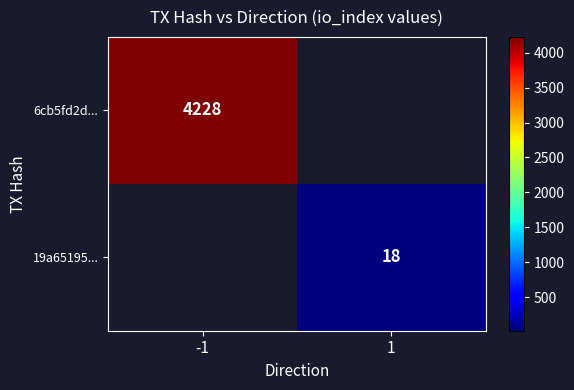

True or false: 6cb5fd2d... has a value of 6221.0 at -1.

False